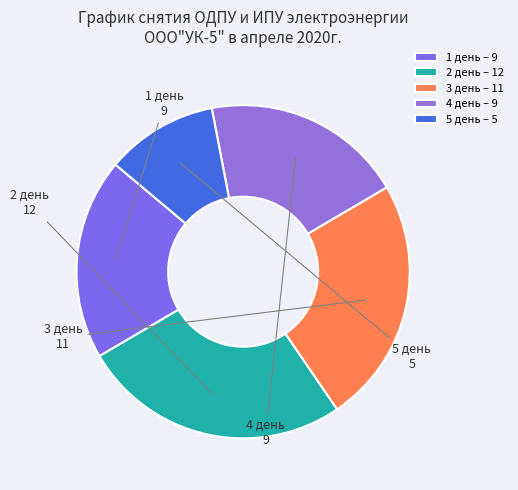

Combined, do 1 день and 2 день account for over 50%?

No